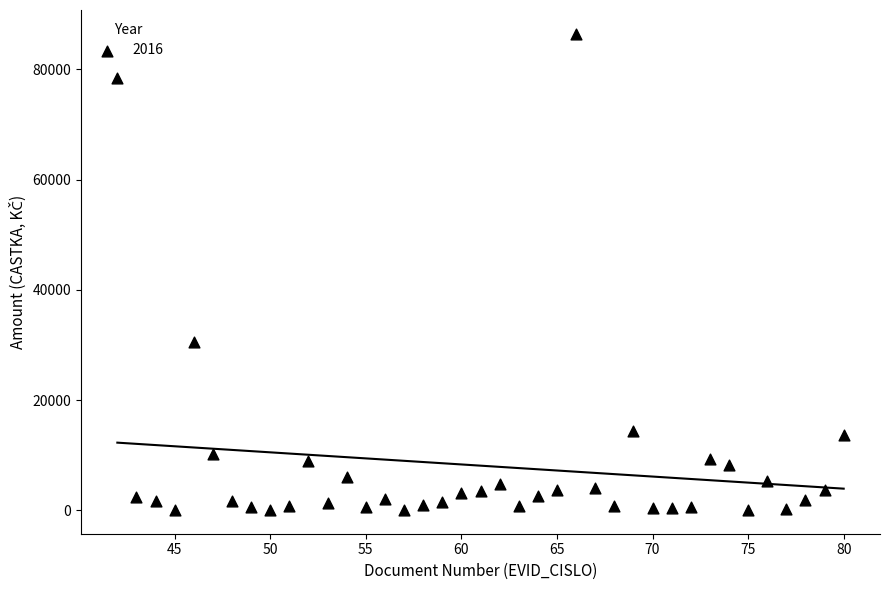

What is the range of Y values (max minus min)?

86357.9